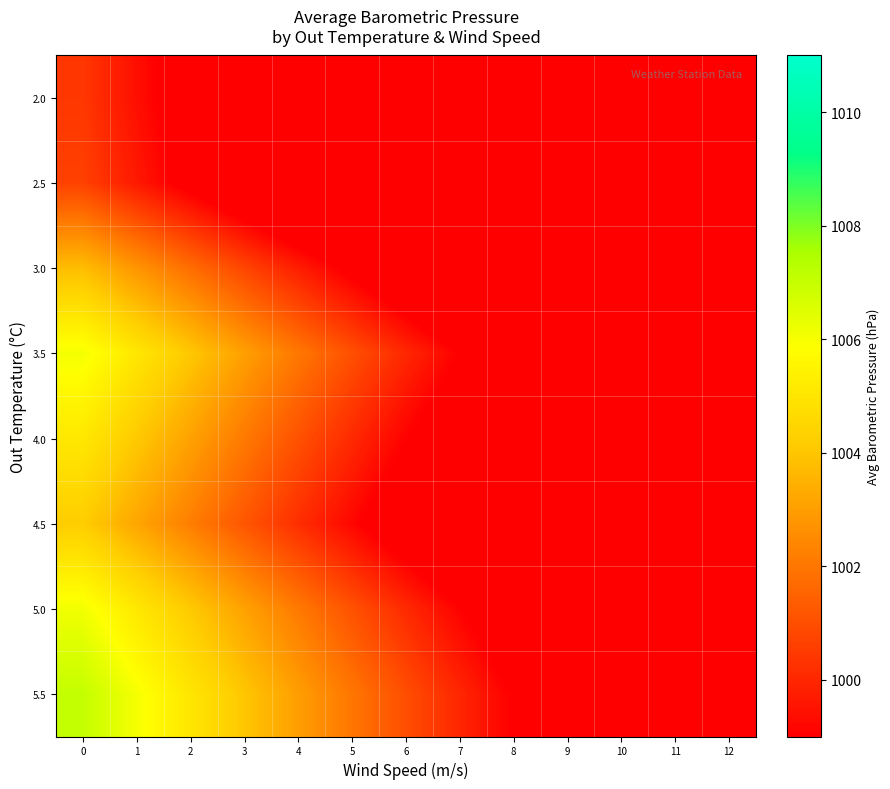

Reading left to right, extract all data points from this chart.

2.0: 0=1000.4	1=999.4	2=998.4	3=997.4	4=996.4	5=995.4	6=994.4	7=993.4	8=992.4	9=991.4	10=990.4	11=989.4	12=988.4
2.5: 0=1000.7	1=999.6	2=998.6	3=997.6	4=996.6	5=995.6	6=994.6	7=993.6	8=992.6	9=991.6	10=990.6	11=989.6	12=988.6
3.0: 0=1003.8	1=1002.8	2=1001.8	3=1000.8	4=999.8	5=998.8	6=997.8	7=996.8	8=995.7	9=994.7	10=993.7	11=992.7	12=991.7
3.5: 0=1006.1	1=1005.1	2=1004.1	3=1003.0	4=1002.0	5=1001.0	6=1000.0	7=999.0	8=998.0	9=997.0	10=996.0	11=995.0	12=994.0
4.0: 0=1005.1	1=1004.1	2=1003.1	3=1002.1	4=1001.1	5=1000.1	6=999.1	7=998.1	8=997.1	9=996.1	10=995.0	11=994.0	12=993.0
4.5: 0=1004.2	1=1003.2	2=1002.2	3=1001.2	4=1000.2	5=999.2	6=998.2	7=997.2	8=996.2	9=995.2	10=994.2	11=993.2	12=992.1
5.0: 0=1006.1	1=1005.1	2=1004.1	3=1003.1	4=1002.1	5=1001.1	6=1000.1	7=999.1	8=998.1	9=997.1	10=996.1	11=995.0	12=994.0
5.5: 0=1007.0	1=1006.0	2=1005.0	3=1004.0	4=1003.0	5=1002.0	6=1001.0	7=1000.0	8=999.0	9=998.0	10=997.0	11=996.0	12=995.0